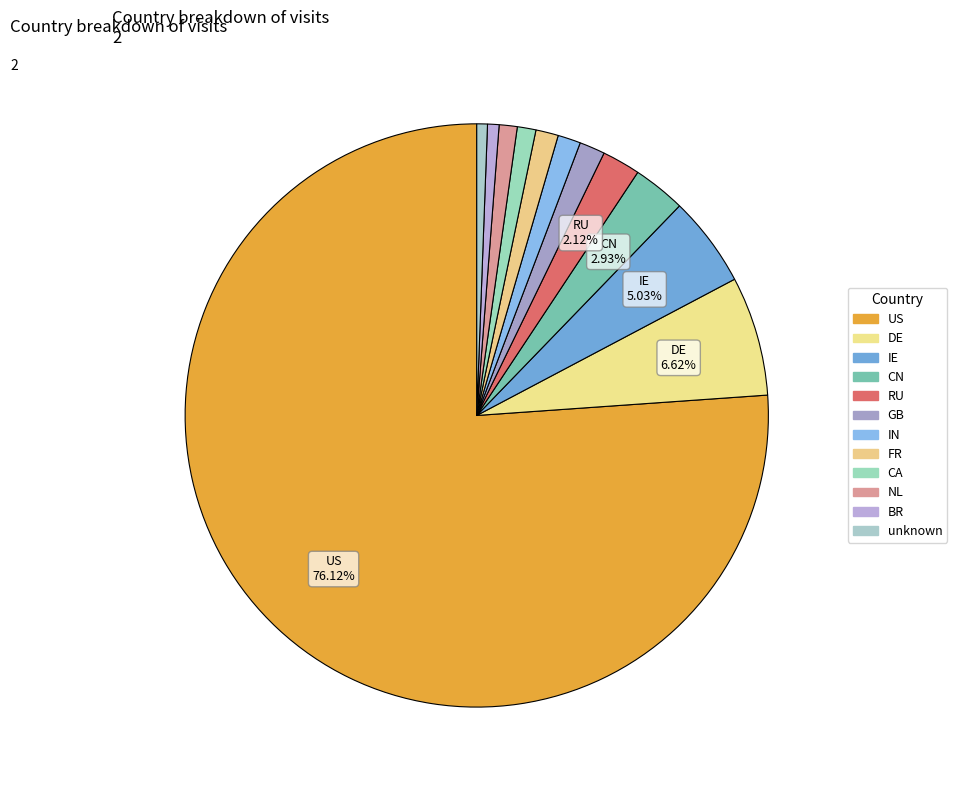

Which has a higher value, unknown or GB?

GB